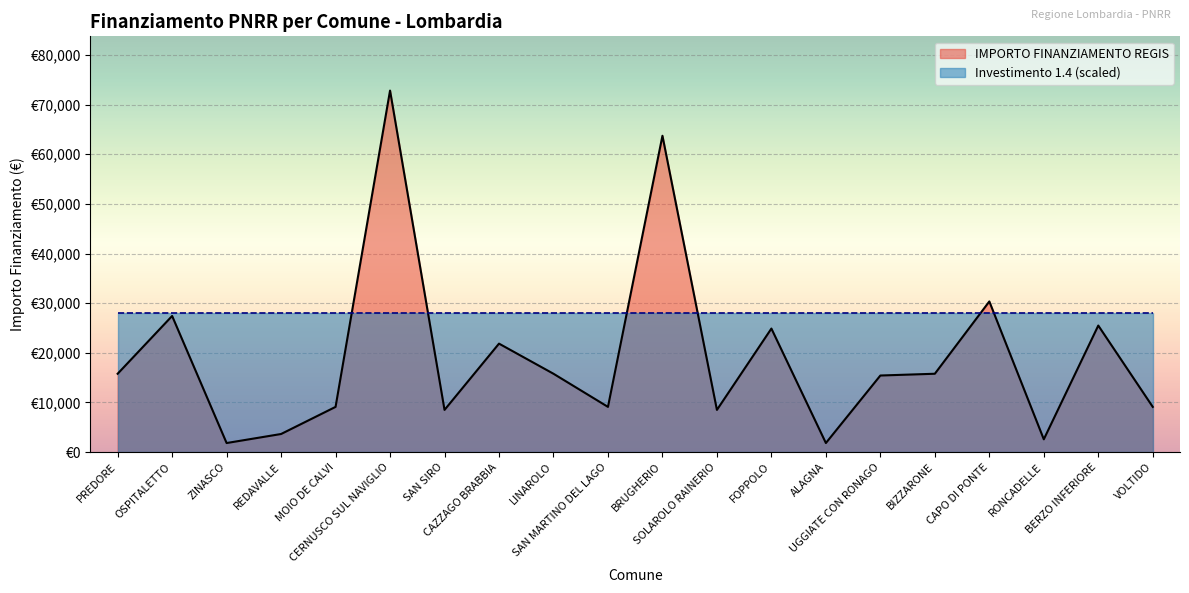

How many points are higher than both their immediate neighbors (excluding endpoints)?

7